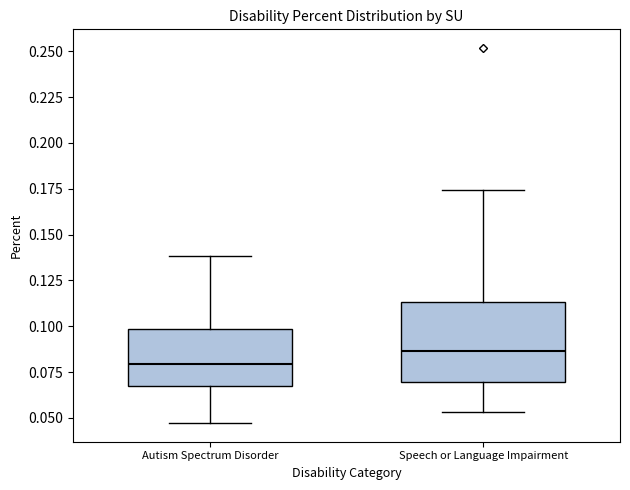

Which box's median line is the lowest?

Autism Spectrum Disorder